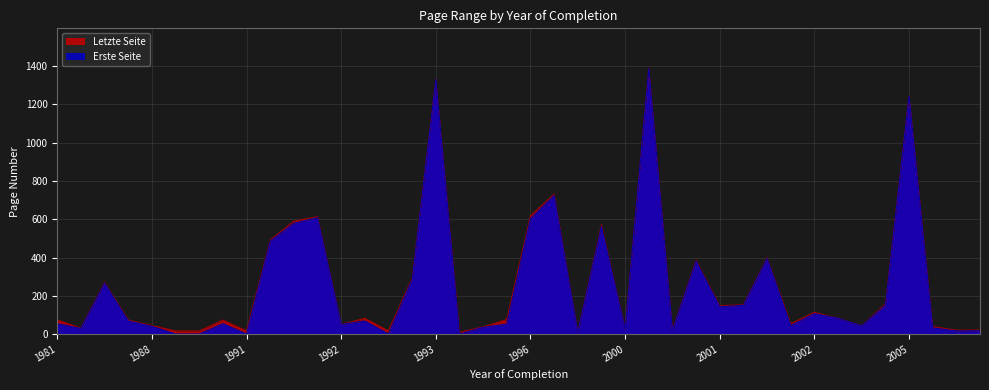

At which category does Letzte Seite reach its first local valley?

1984